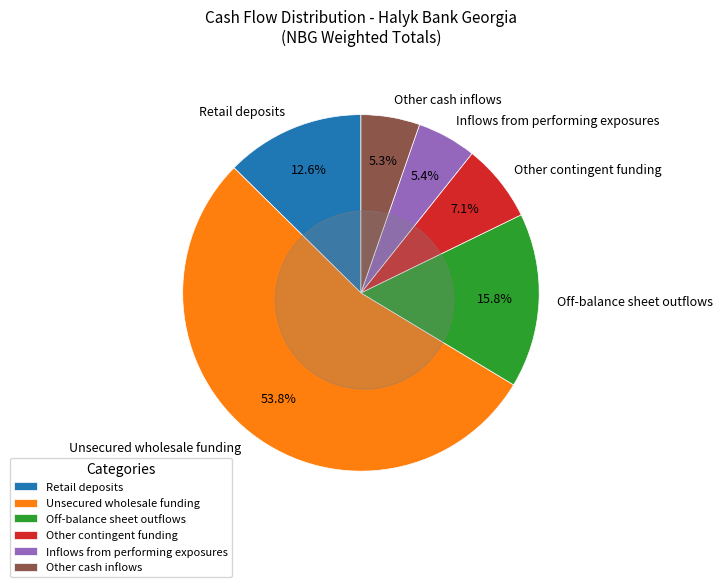

Approximately how many times larger is the value at Other cash inflows compared to Retail deposits?

0.4